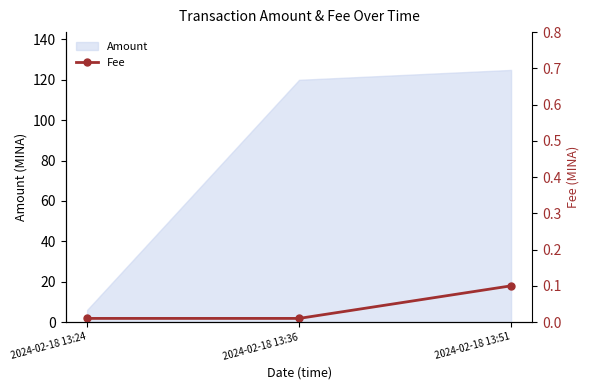

List the labels in order of Amount value, largest first.

2024-02-18 13:51, 2024-02-18 13:36, 2024-02-18 13:24